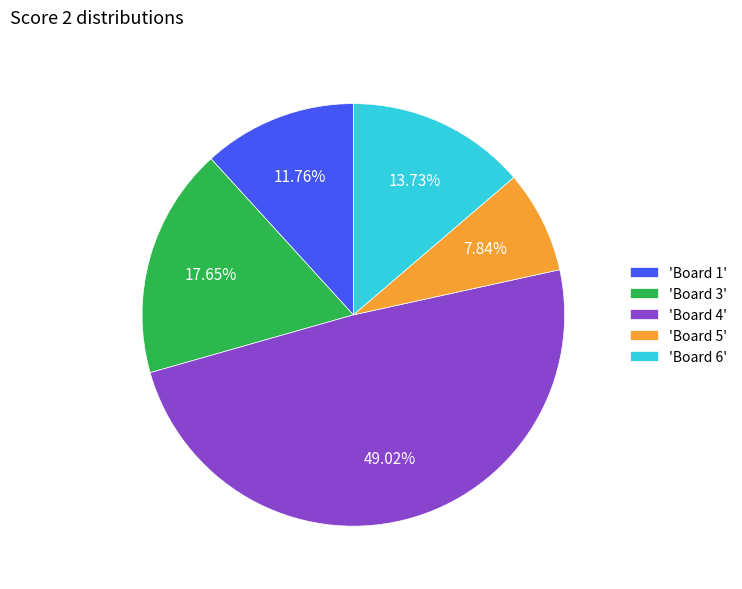

Is there any slice that represents more than half of the pie?

No